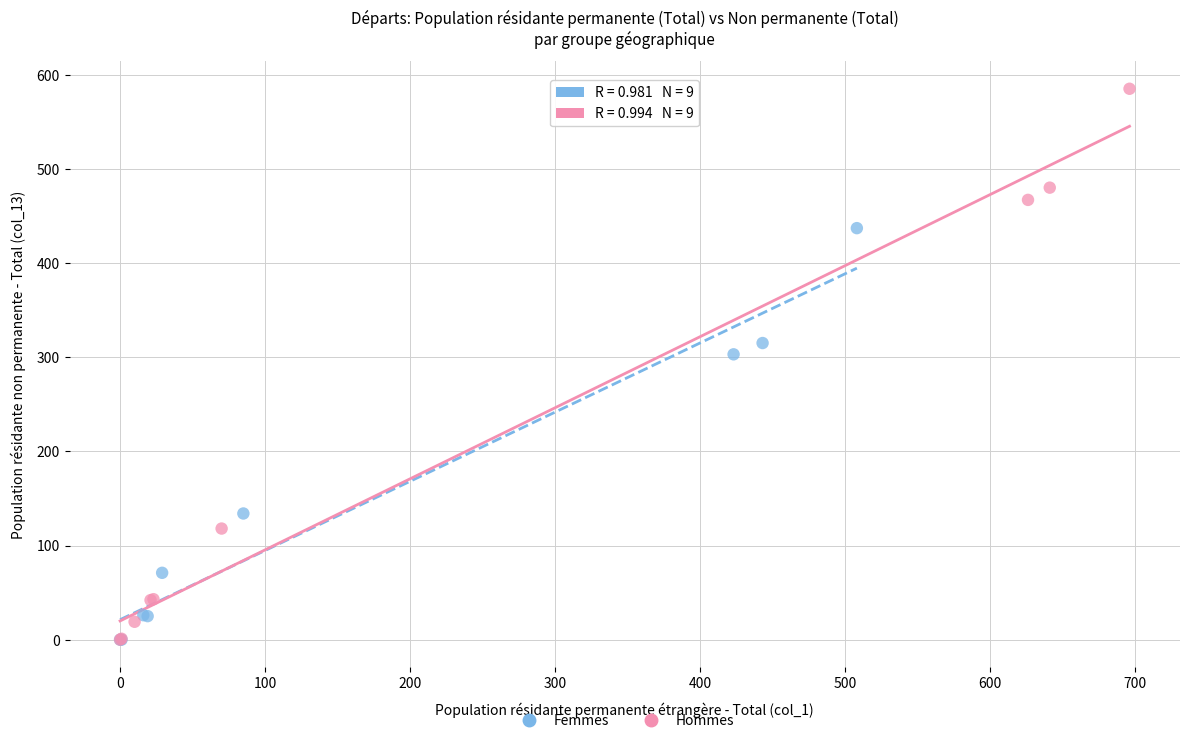

Which series has the widest spread of Y values?

Hommes